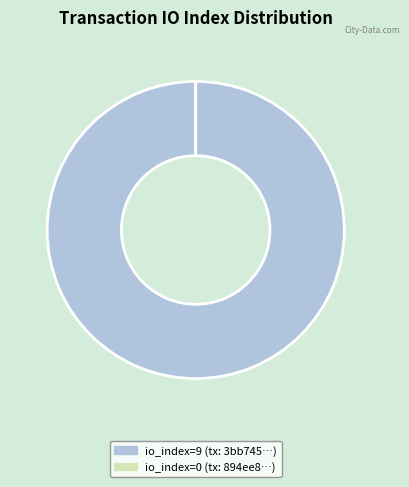

Is it true that io_index=9 (tx: 3bb745…) is 100% of the pie?

True